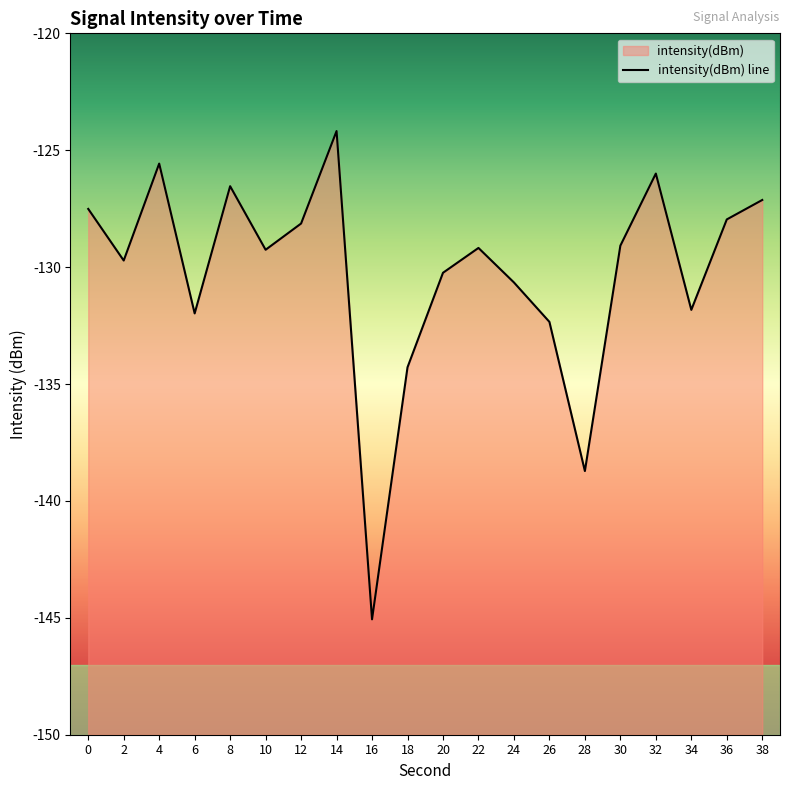

Reading left to right, extract all data points from this chart.

-127.5	-129.7	-125.6	-132.0	-126.5	-129.3	-128.1	-124.2	-145.1	-134.3	-130.2	-129.2	-130.7	-132.3	-138.7	-129.1	-126.0	-131.8	-128.0	-127.1